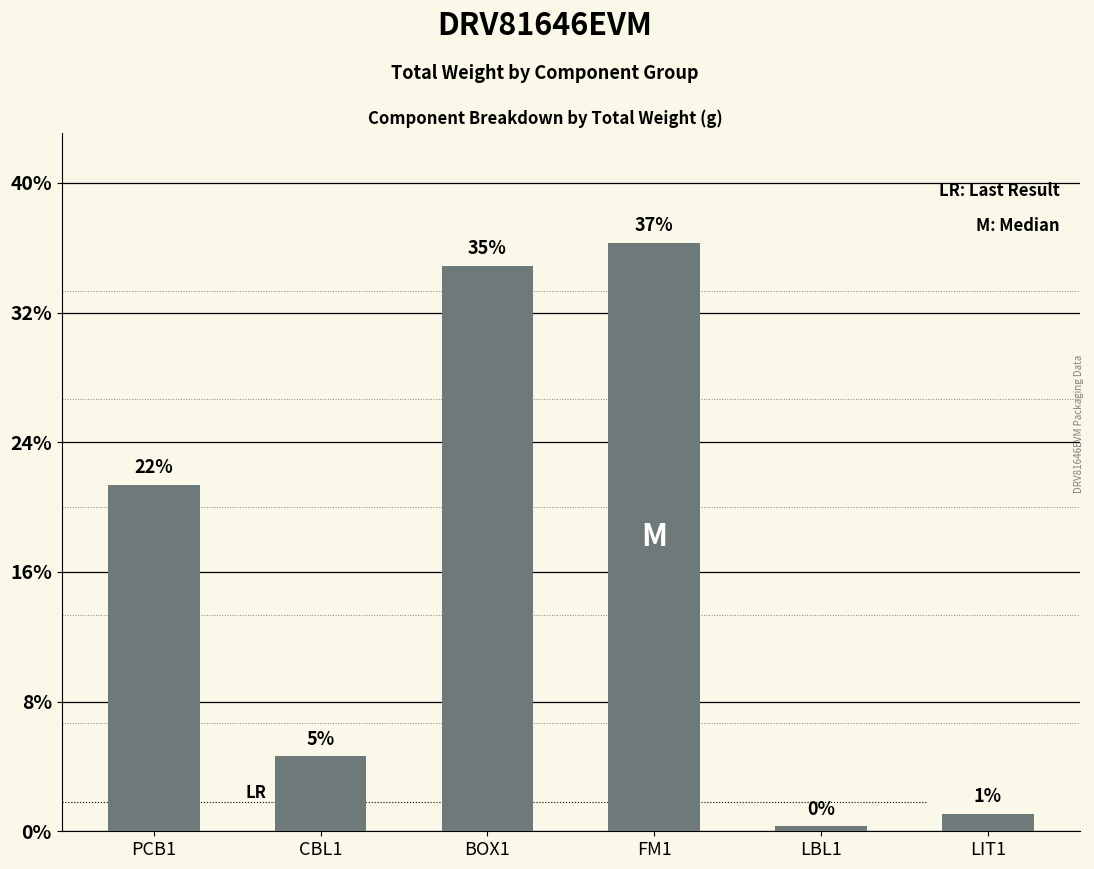

Which has a higher value, PCB1 or CBL1?

PCB1